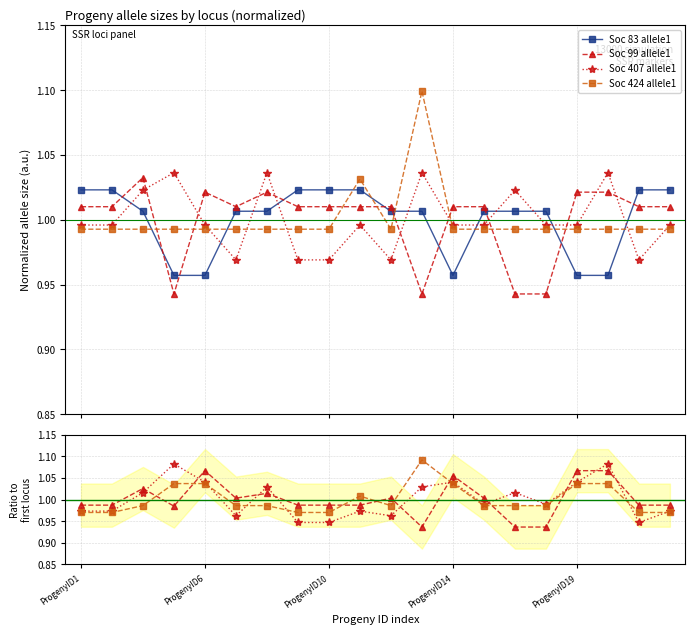

True or false: Soc 424 allele1 has a value of 1.3 at ProgenyID10.

False